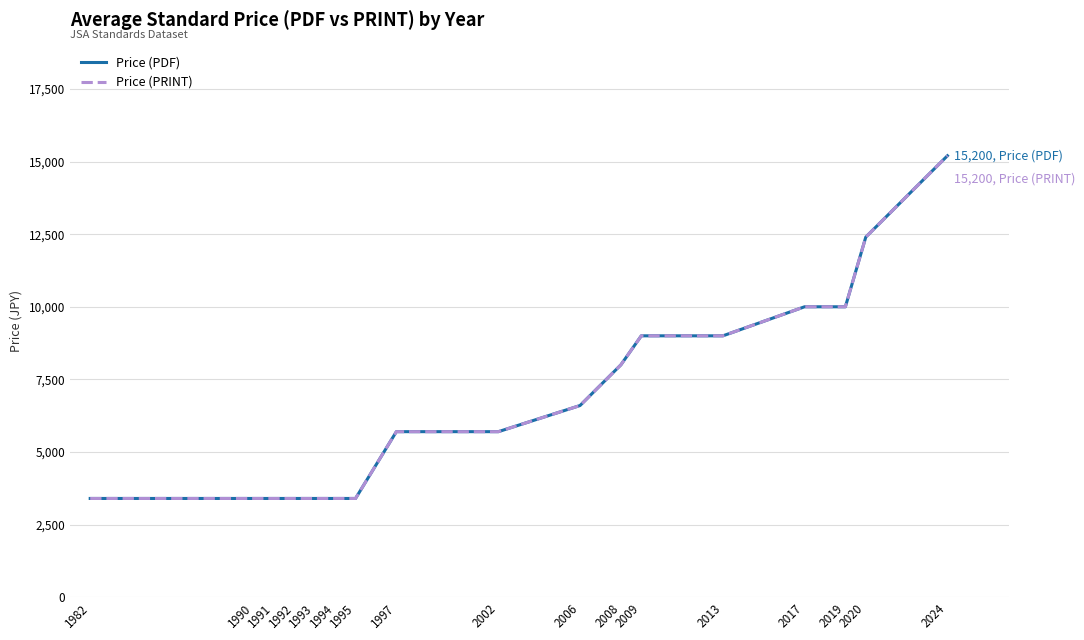

Does the chart have visible grid lines?

Yes